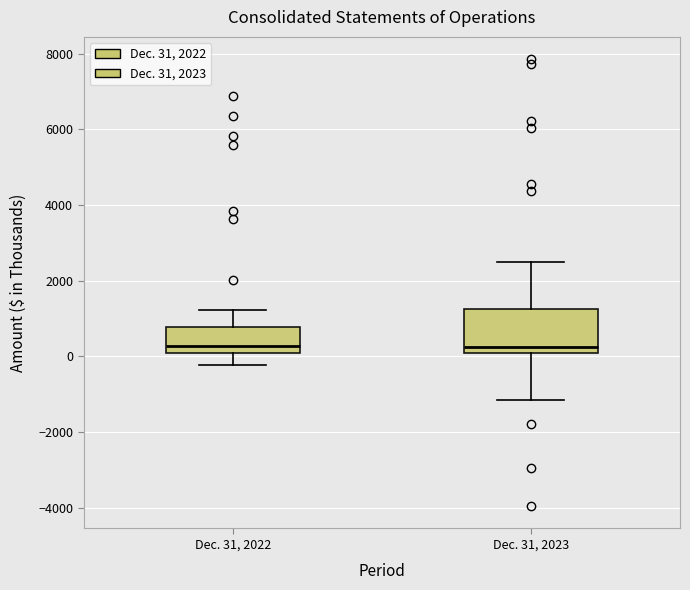

Reading left to right, transcribe this box plot: for each box, give where its median line is, the range the box spans, and where its two whiskers end, as read against the y-axis. The values are not printed on the chart, so give them approximately, as read against the axis.

Dec. 31, 2022: median 200, box 0 to 800, whiskers -200 to 1200
Dec. 31, 2023: median 200, box 0 to 1200, whiskers -1200 to 2600